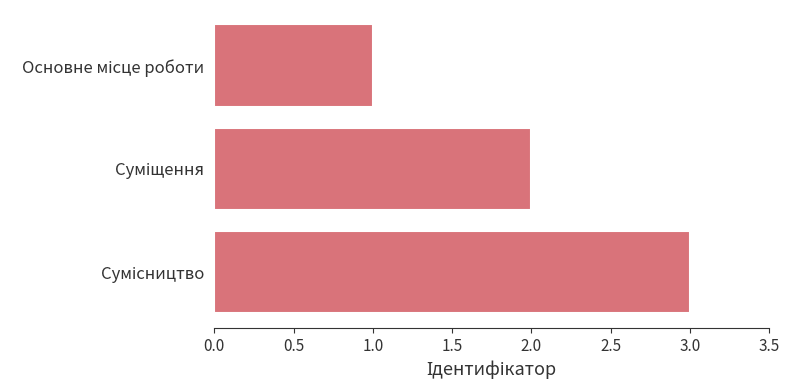

What is the sum of all values?

6